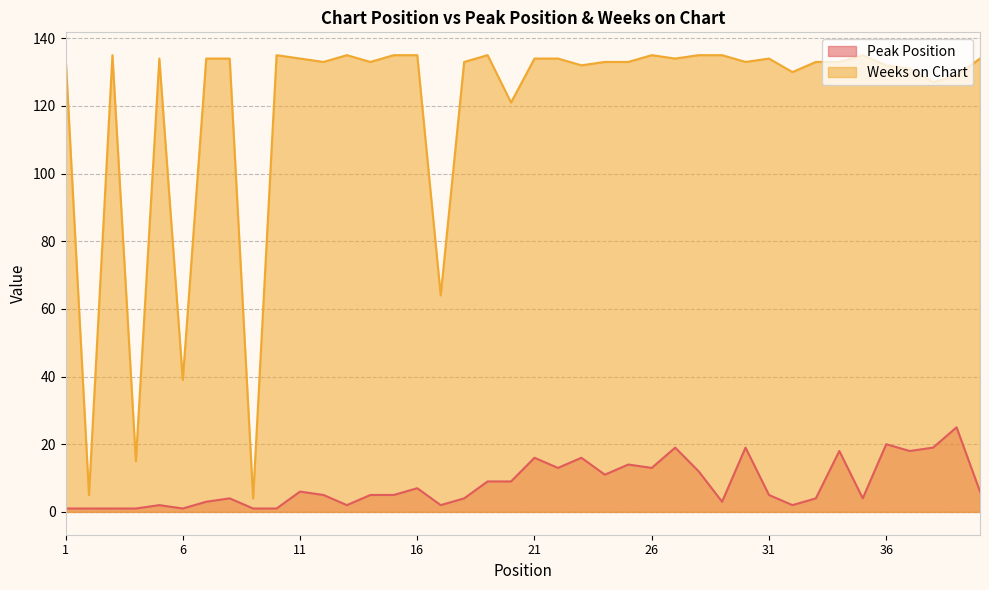

At how many categories does at least one series exceed 60?

36